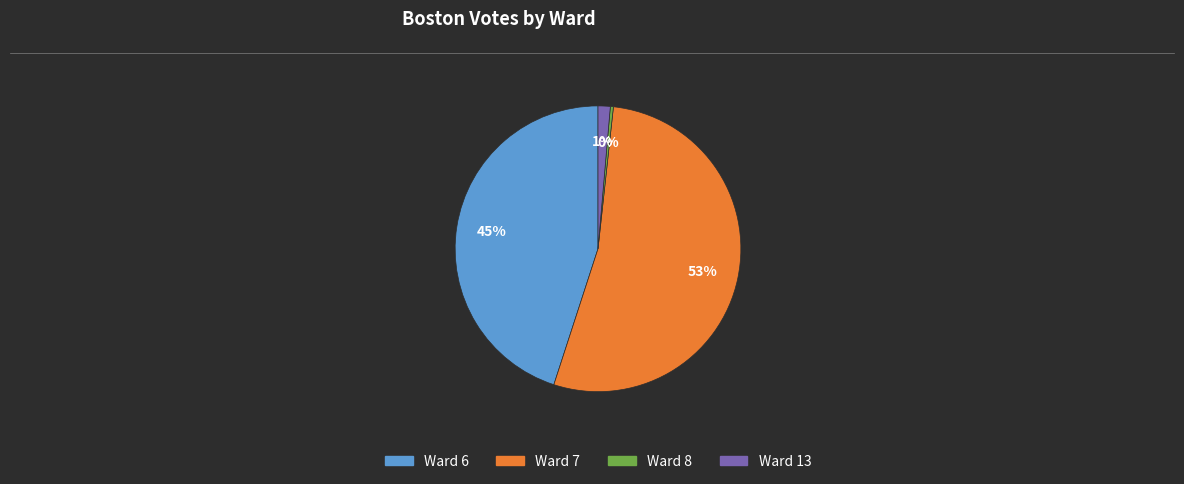

Is there a majority slice in this chart?

Yes